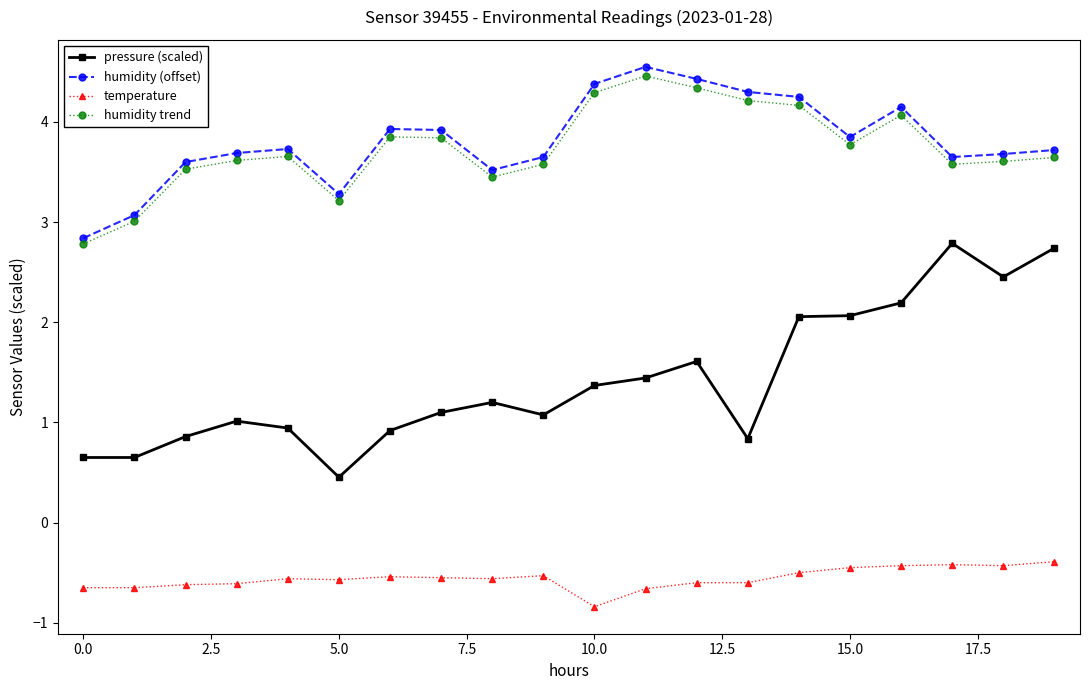

True or false: pressure (scaled) has more than 2 interior local peaks.

True